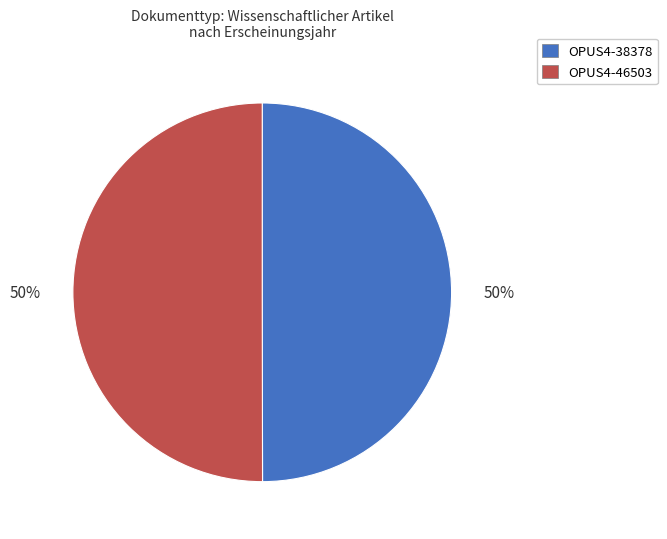

Approximately how many times larger is the value at OPUS4-46503 compared to OPUS4-38378?

1.0